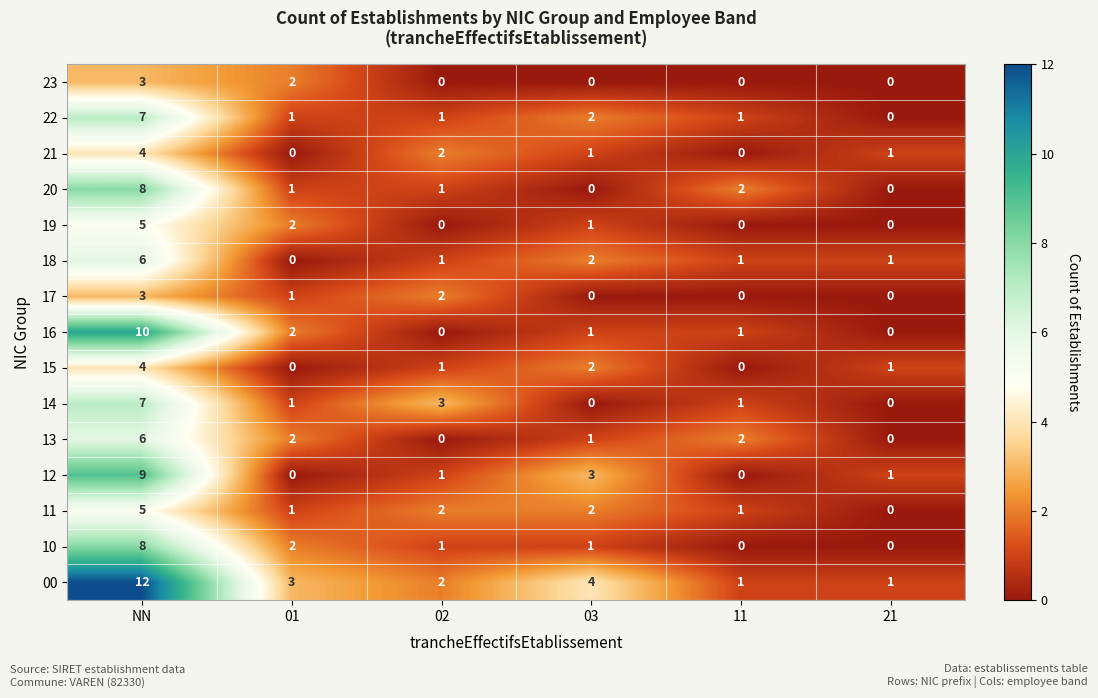

What is the difference between the maximum and minimum values in the 18 series?

6